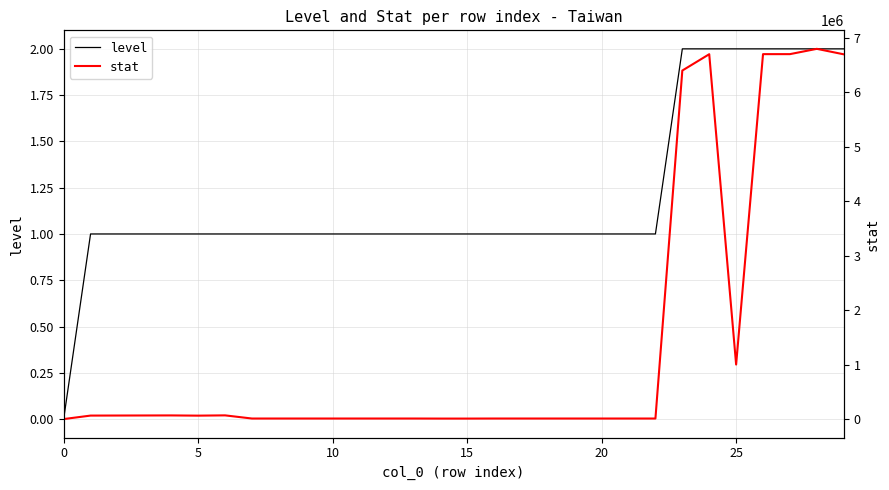

What is the spread (max minus min) of values at 10?

65999